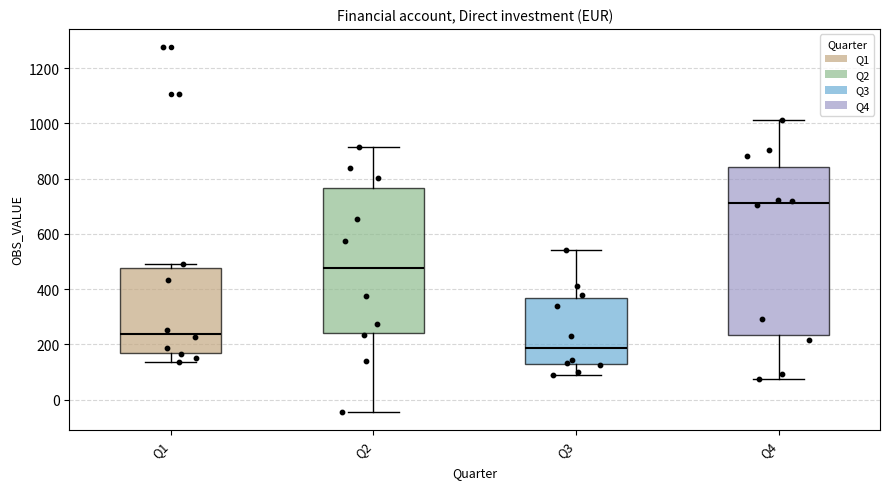

Reading left to right, read every box against the y-axis: the position of its median line, the range the box covers, and the ends of its whiskers. The values are not printed on the chart, so give them approximately, as read against the axis.

Q1: median 240, box 180 to 480, whiskers 140 to 500
Q2: median 480, box 240 to 760, whiskers -40 to 920
Q3: median 180, box 120 to 360, whiskers 80 to 540
Q4: median 720, box 240 to 840, whiskers 80 to 1020